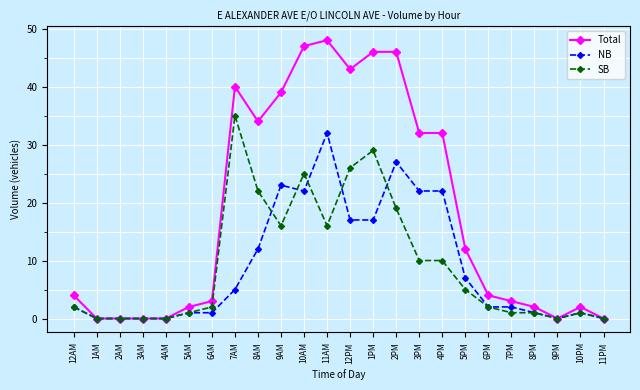

True or false: SB has more than 2 interior local peaks.

True